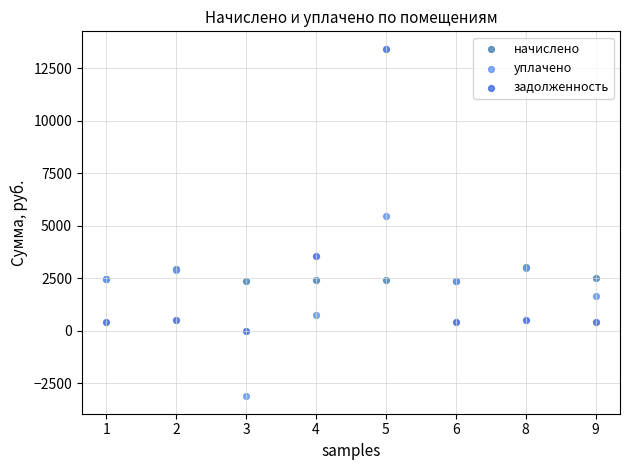

Which series reaches the minimum Y coordinate?

уплачено